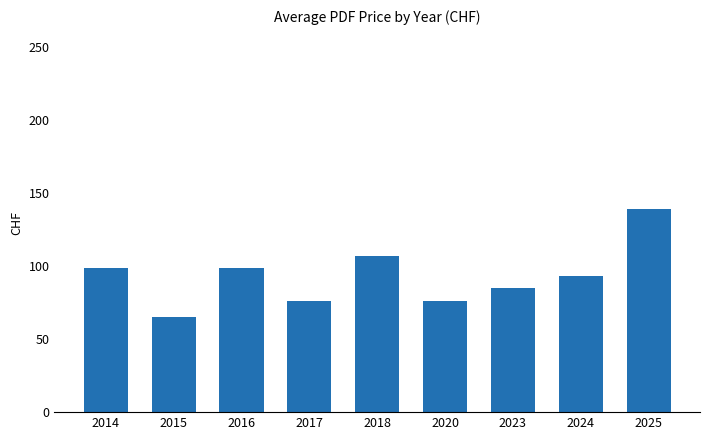

How many categories are shown in the chart?

9